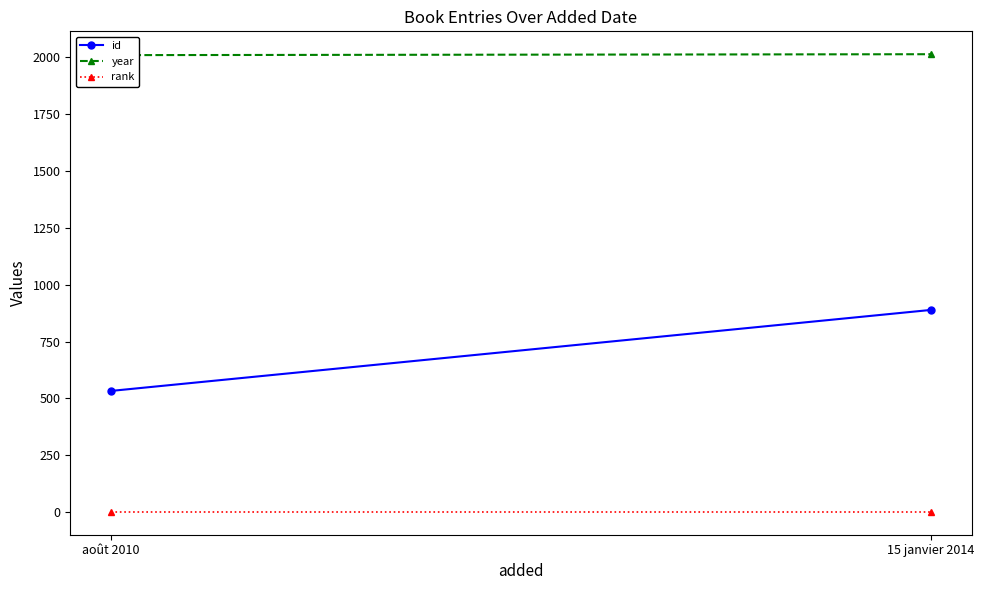

Rank the series by their maximum value, from highest to lowest.

year, id, rank